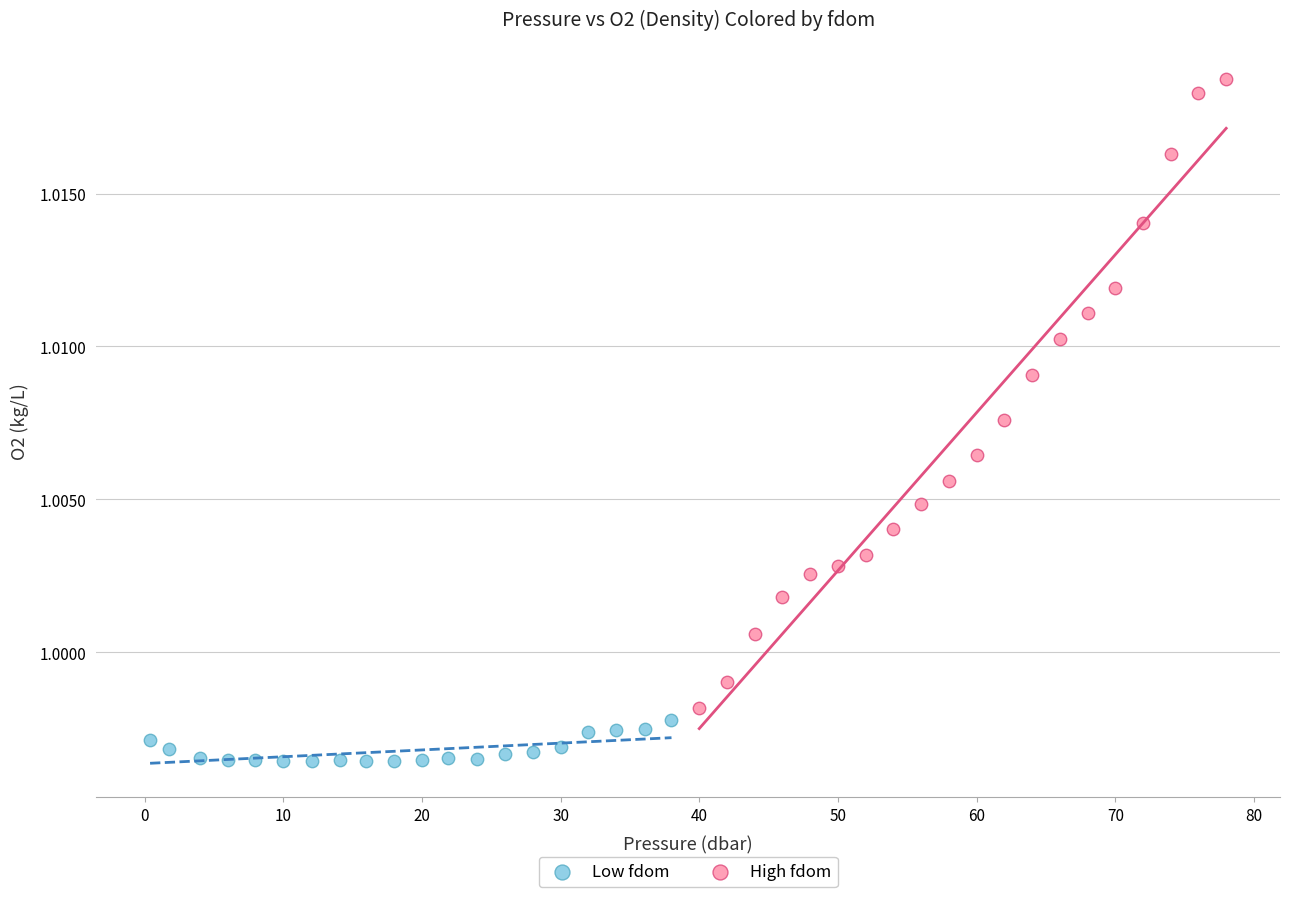

Which series has the widest spread of Y values?

High fdom